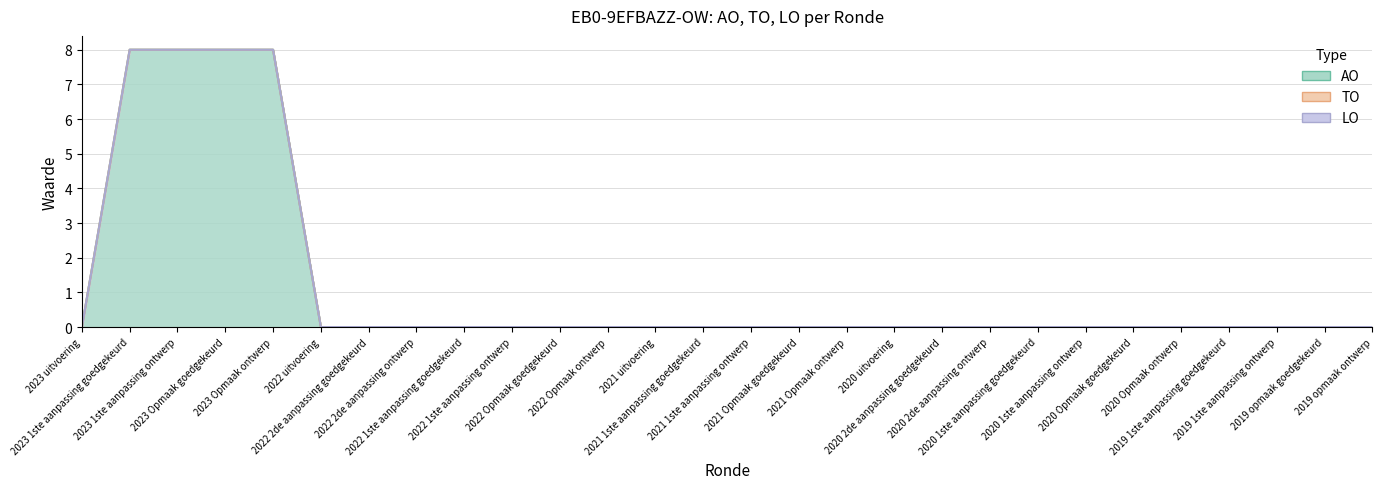

True or false: AO and LO intersect in this chart.

False